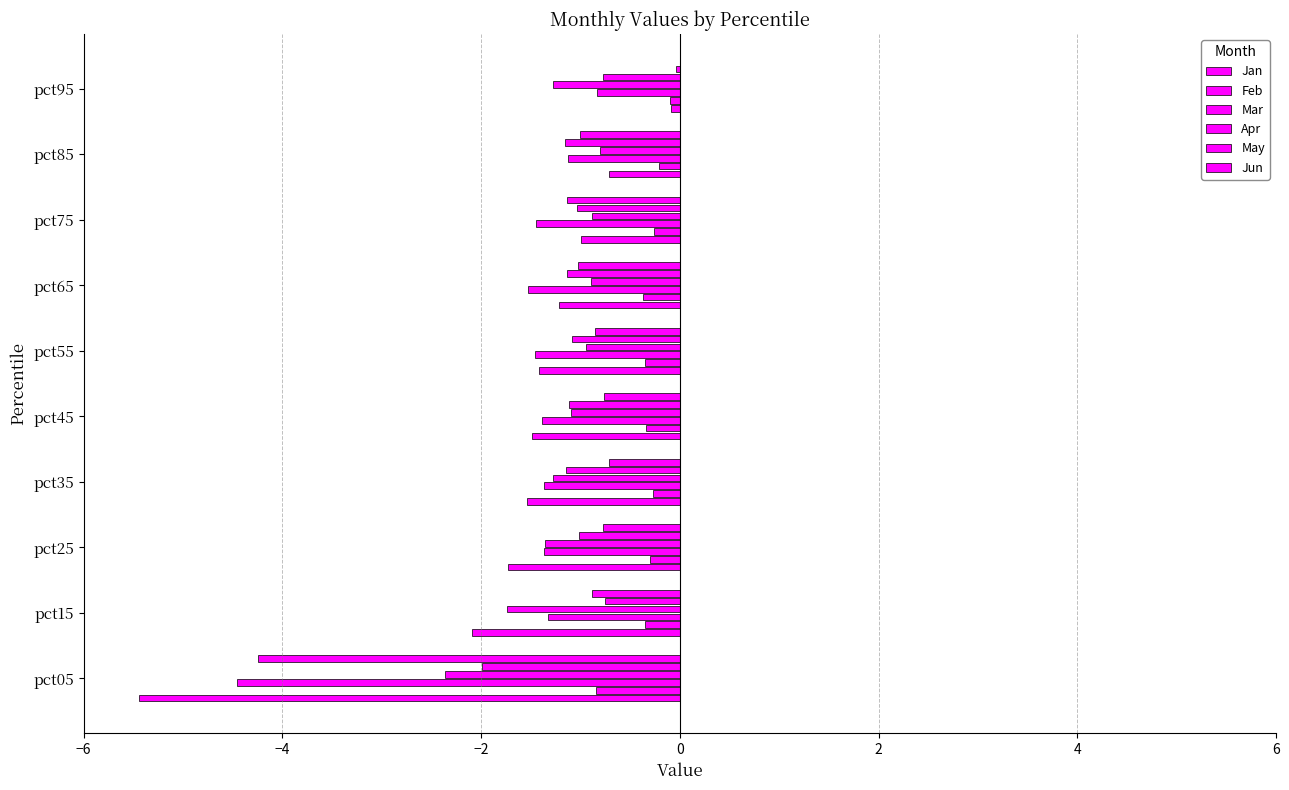

Rank the series at pct35 from highest to lowest value.

Jan, Mar, Apr, May, Jun, Feb